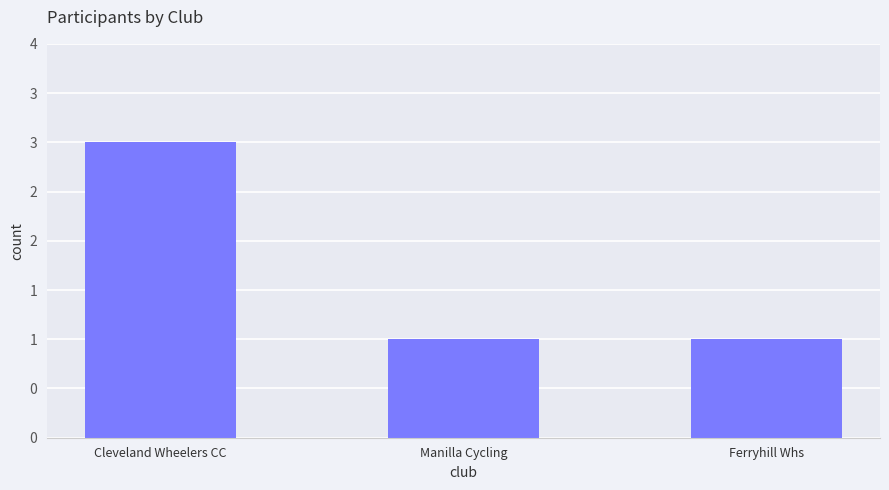

List the labels in order of value, smallest first.

Manilla Cycling, Ferryhill Whs, Cleveland Wheelers CC